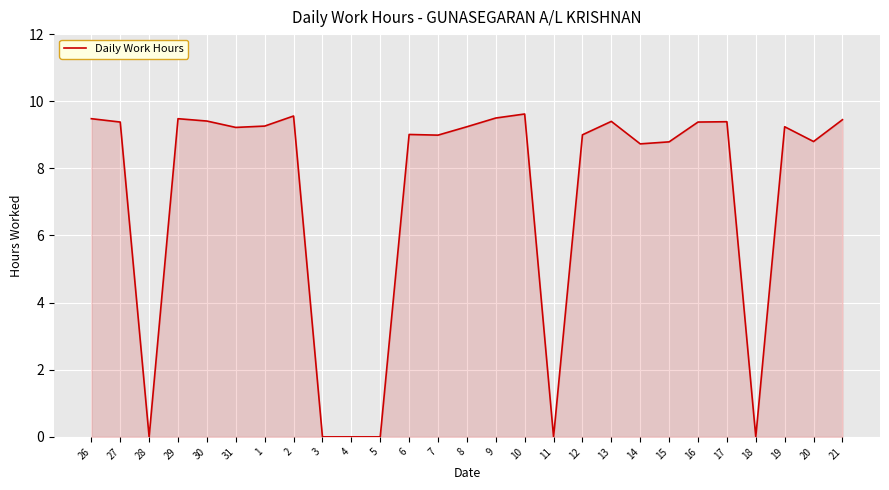

True or false: there are more than 1 points higher than both neighbors.

True